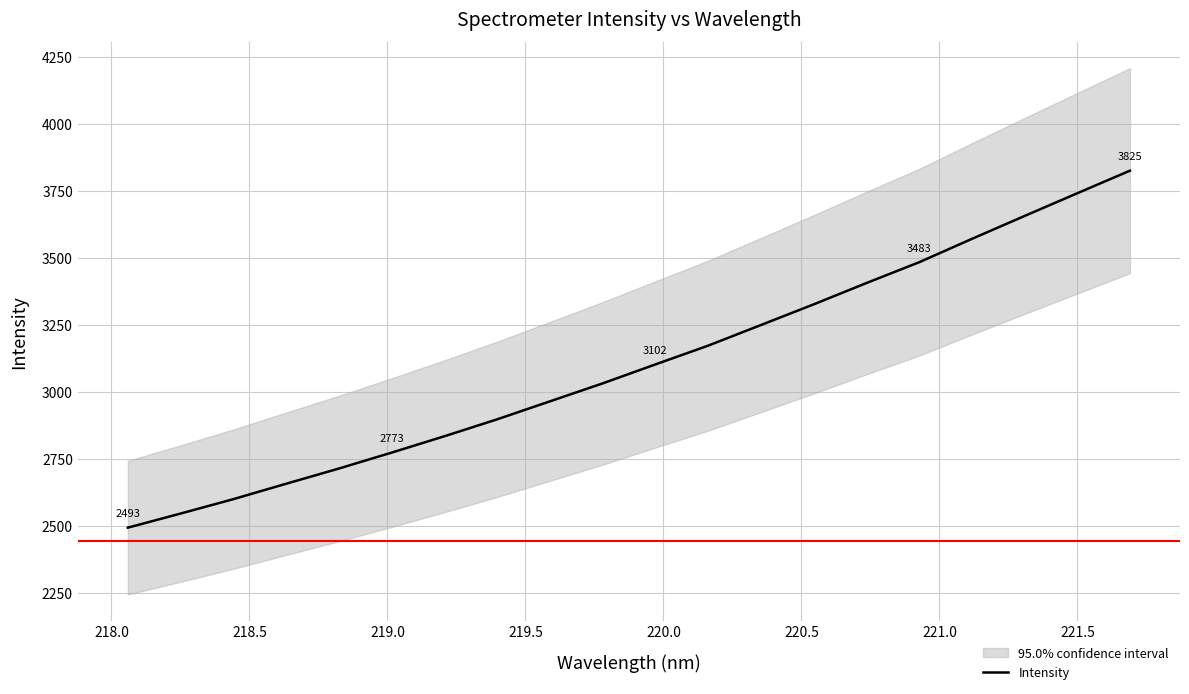

What is the value of the 13th point from the left?

3248.9